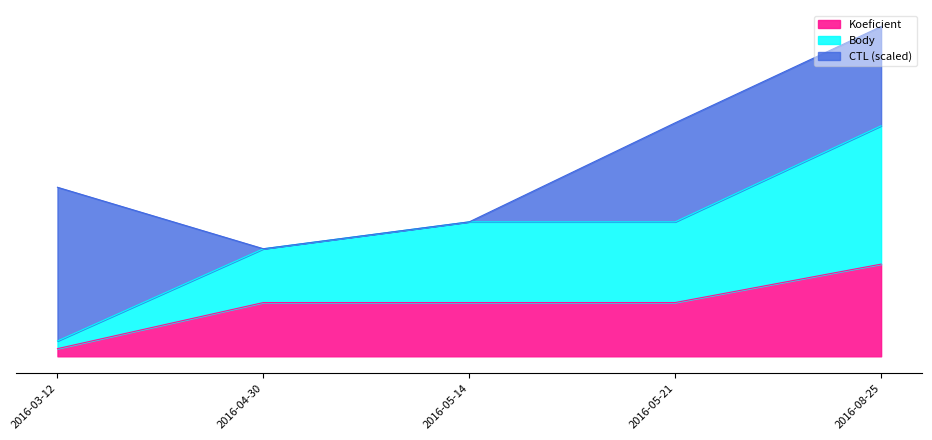

What is the difference between the maximum and minimum values in the Body series?

28.0